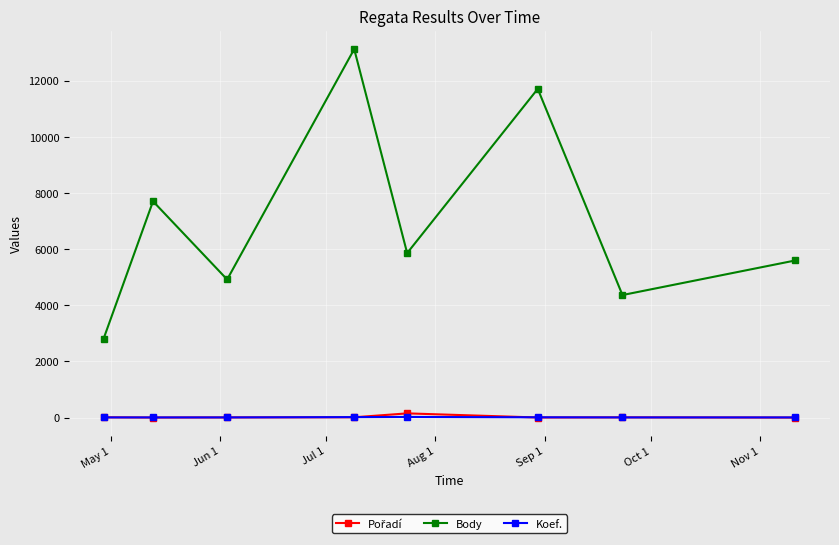

Which series has the largest total across all categories?

Body